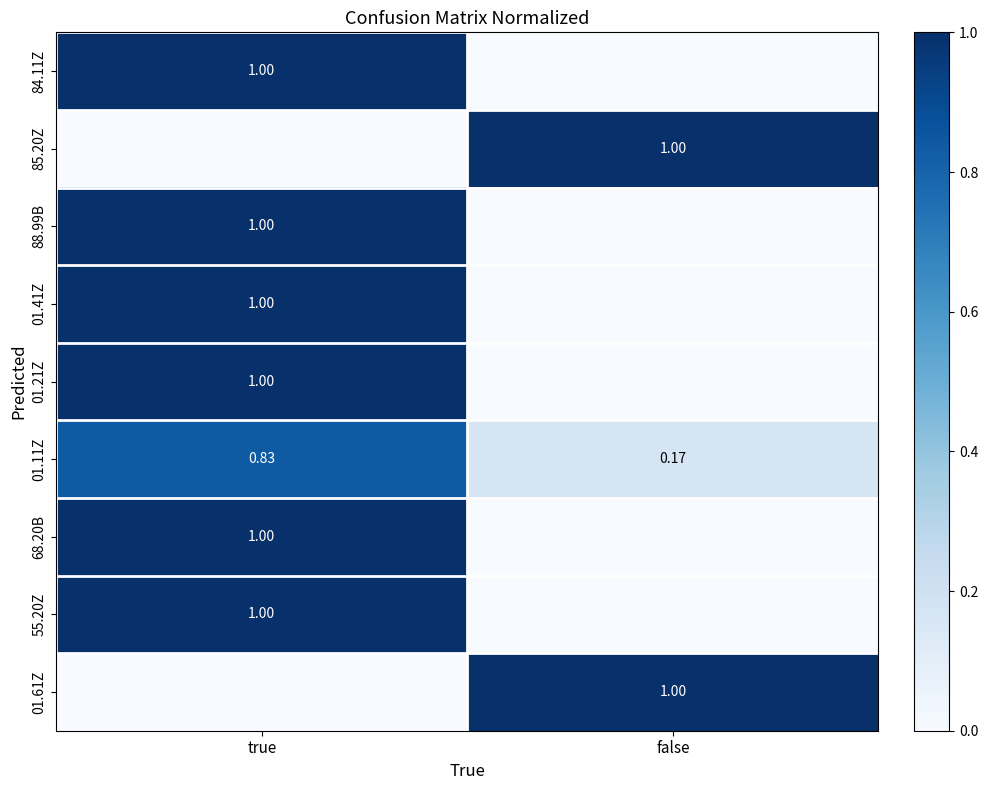

Which category has the highest value in the 01.11Z series?

true